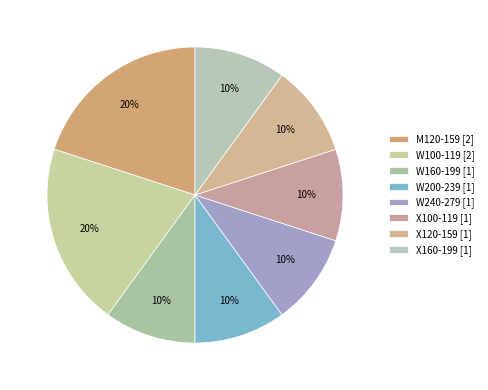

Approximately how many times larger is the value at X160-199 compared to X100-119?

1.0